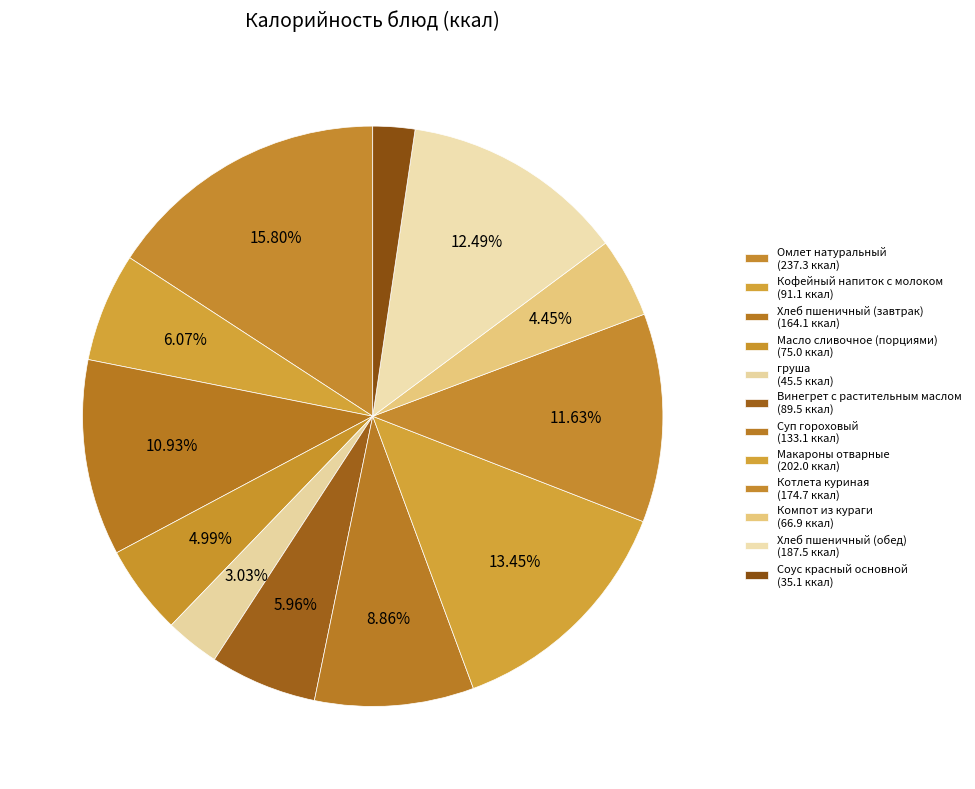

What is the change in value from Хлеб пшеничный (завтрак) to Хлеб пшеничный (обед)?

+23.4